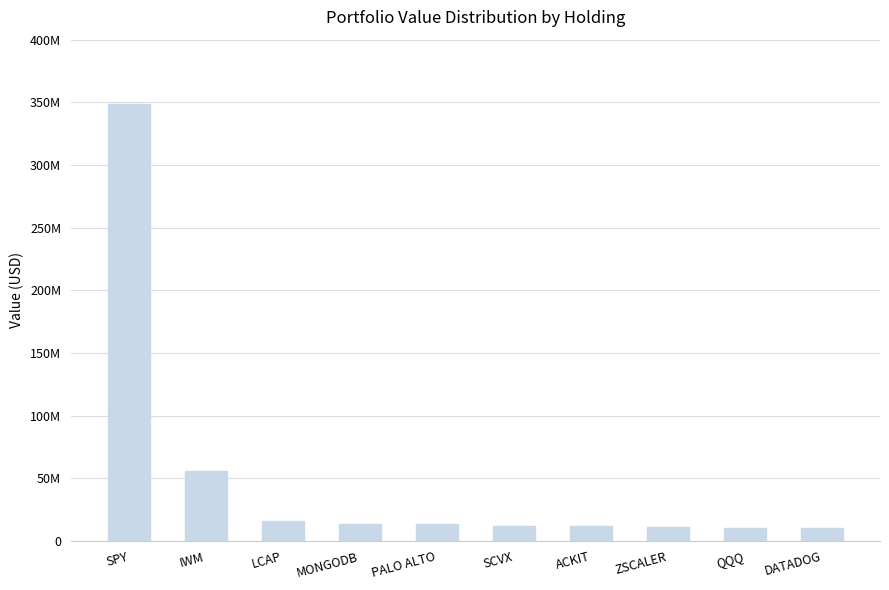

What is the label of the 2nd bar from the left?

IWM